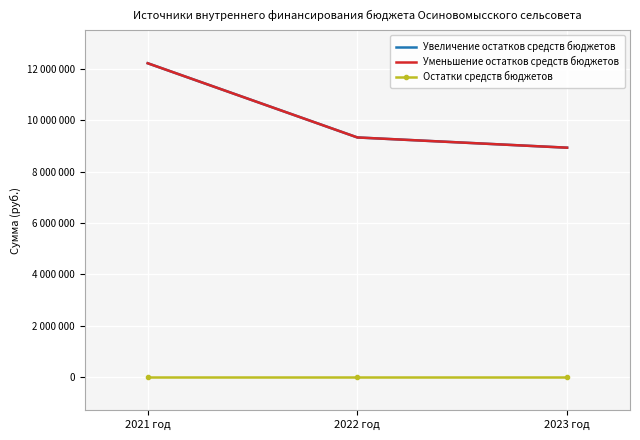

Which series has the largest range (max minus min)?

Увеличение остатков средств бюджетов